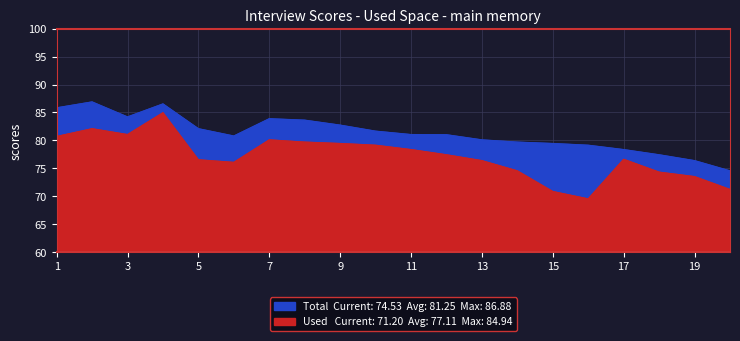

At which category does Total reach its first local peak?

2